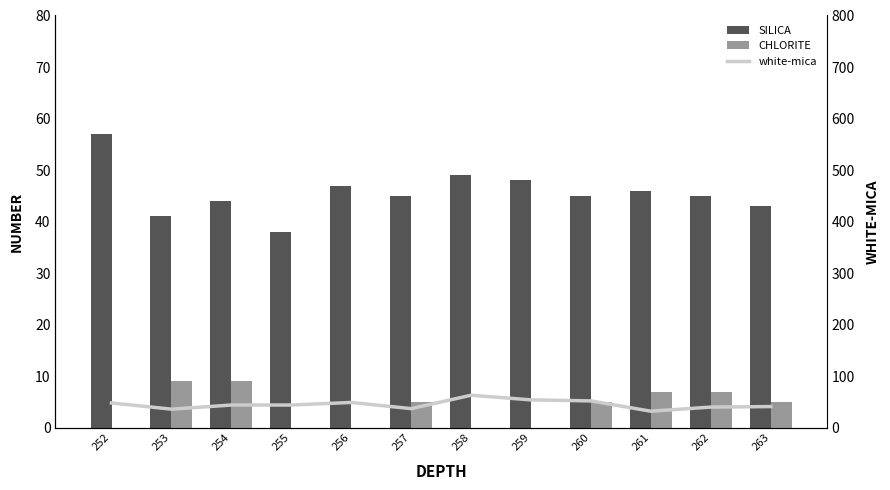

What is the spread (max minus min) of values at 258?

63